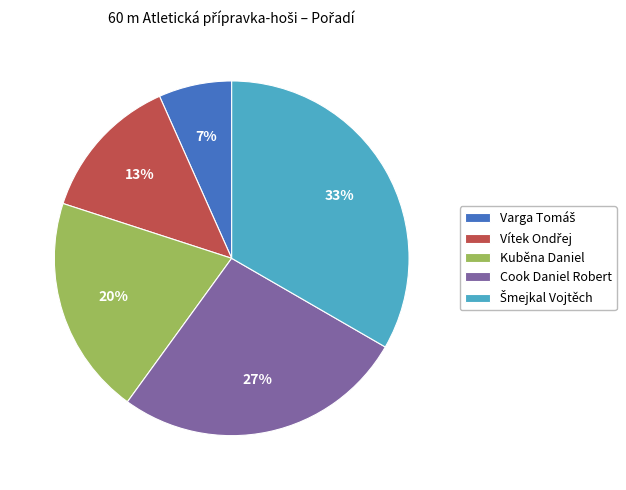

Is there any slice that represents more than half of the pie?

No